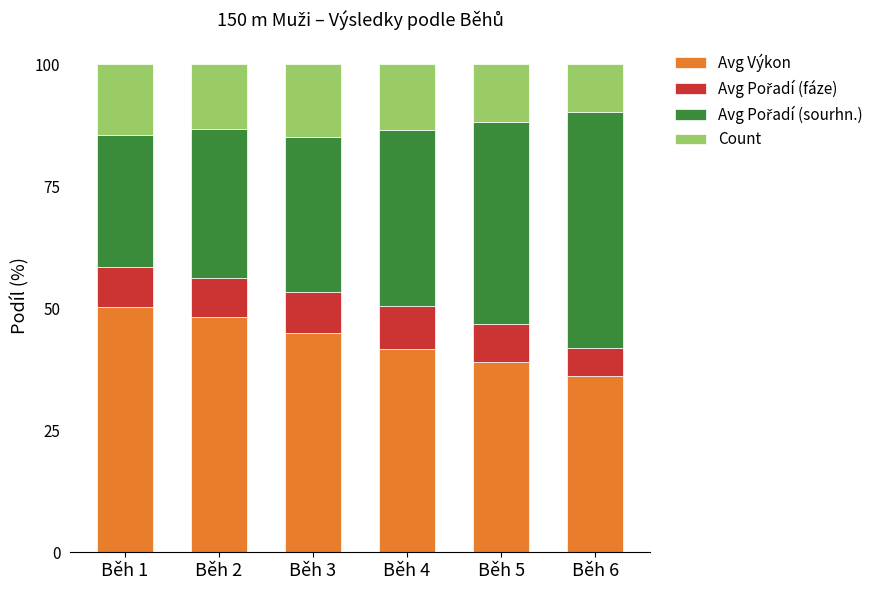

Reading right to left, what are the values for Avg Výkon?

Běh 6=36.1	Běh 5=38.9	Běh 4=41.6	Běh 3=45.0	Běh 2=48.2	Běh 1=50.3